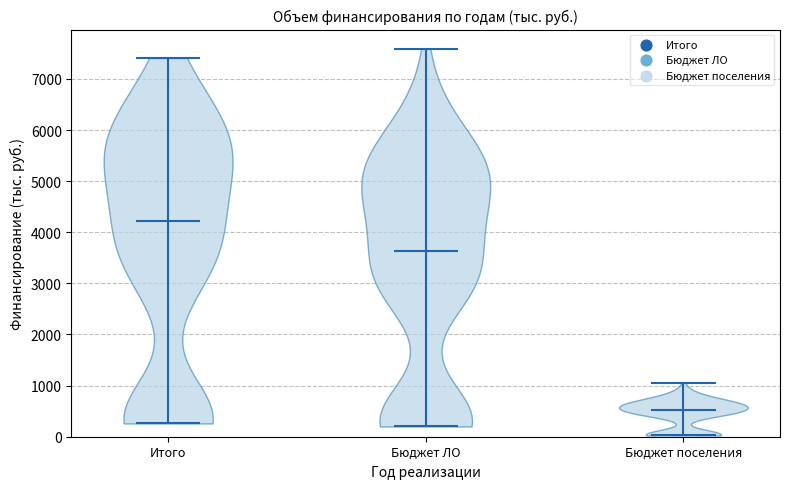

Reading left to right, read every violin against the y-axis: where its median line is, and the lowest and highest points it reaches. The values are not printed on the chart, so give them approximately, as read against the axis.

Итого: median line 4200, lowest point 300, highest point 7400
Бюджет ЛО: median line 3600, lowest point 200, highest point 7600
Бюджет поселения: median line 500, lowest point 0, highest point 1100